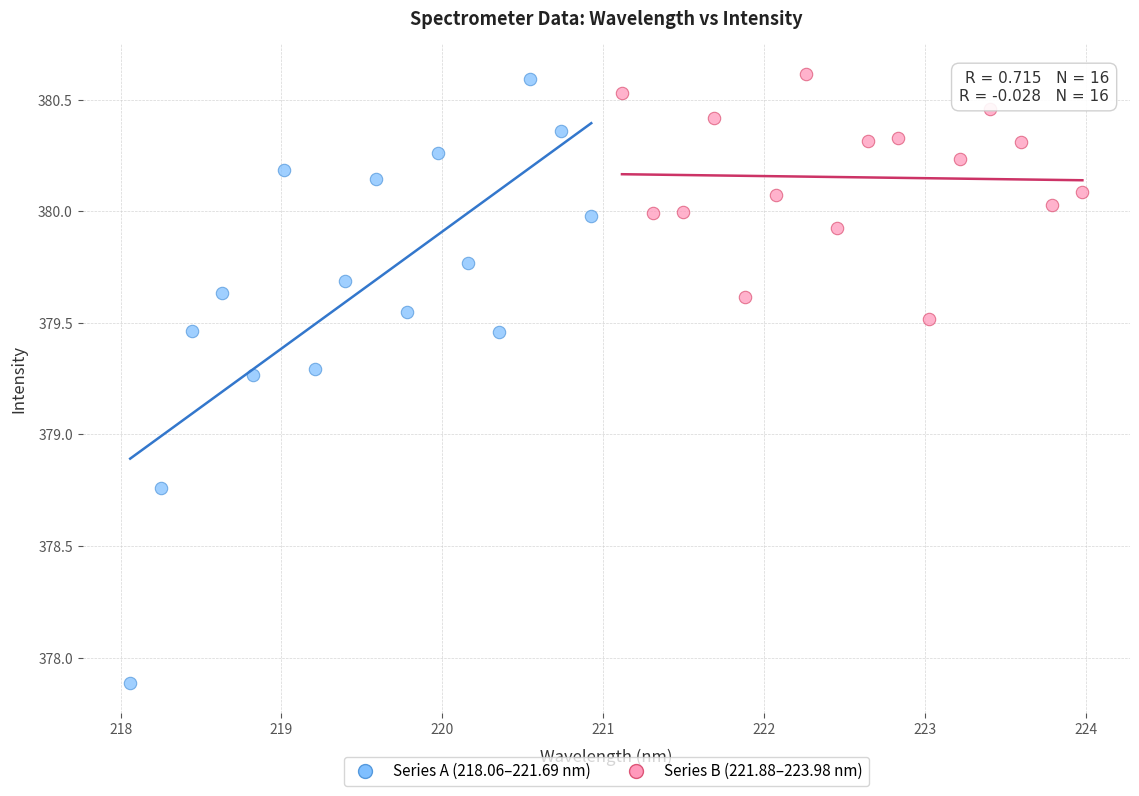

Which series contains the lowest Y value?

Series A (218.06–221.69 nm)